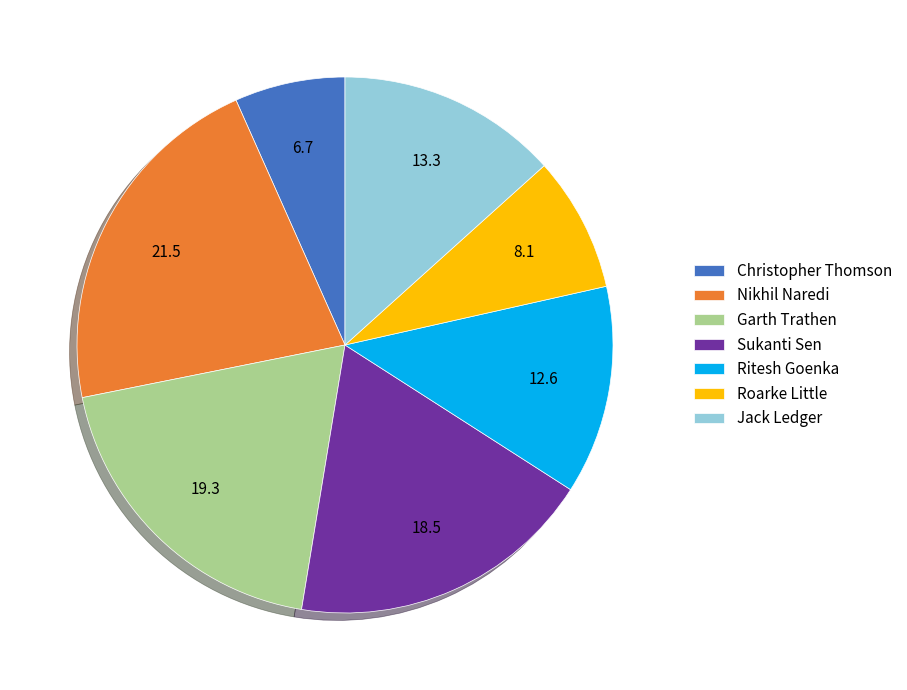

Does Jack Ledger represent more than half of the total?

No